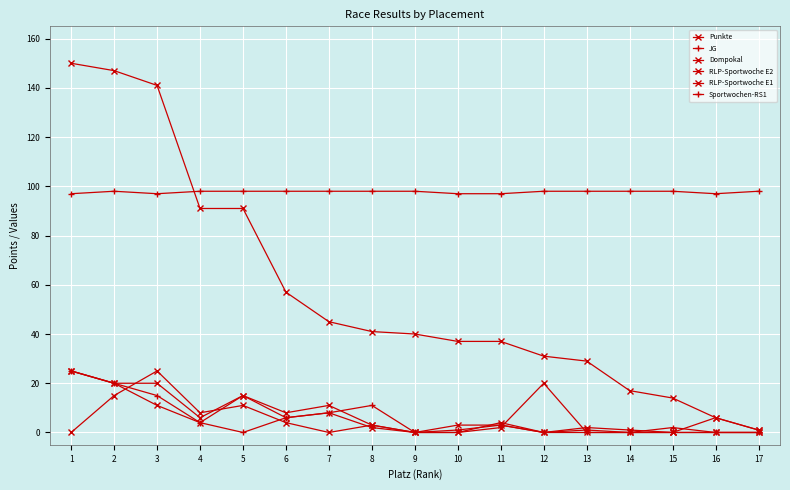

Which category has the highest value across all series?

1